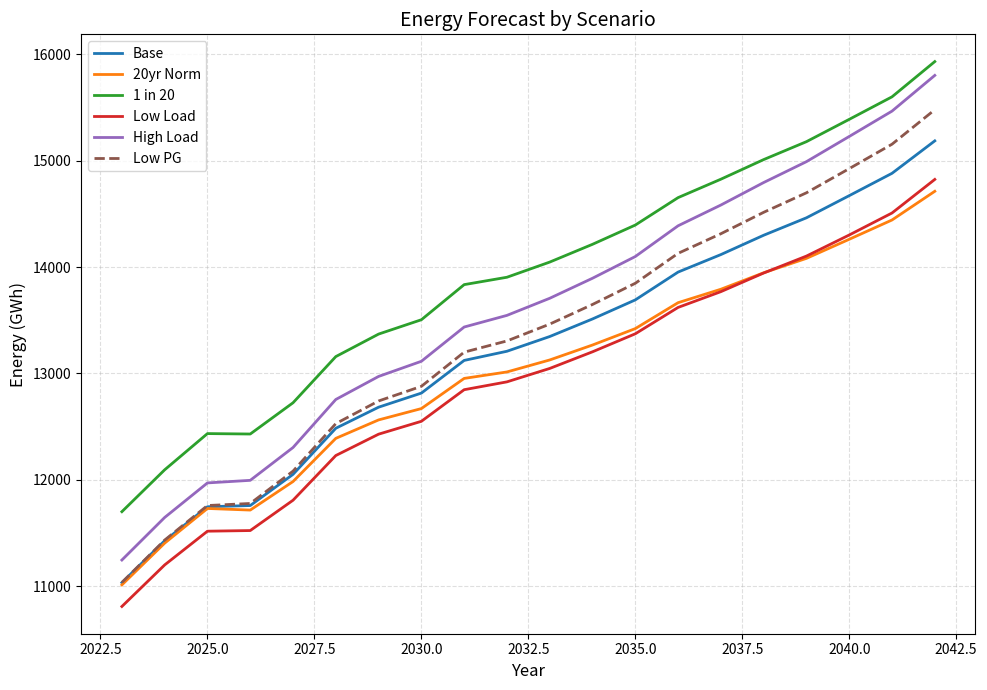

What is the average value of the Base series?

13222.9